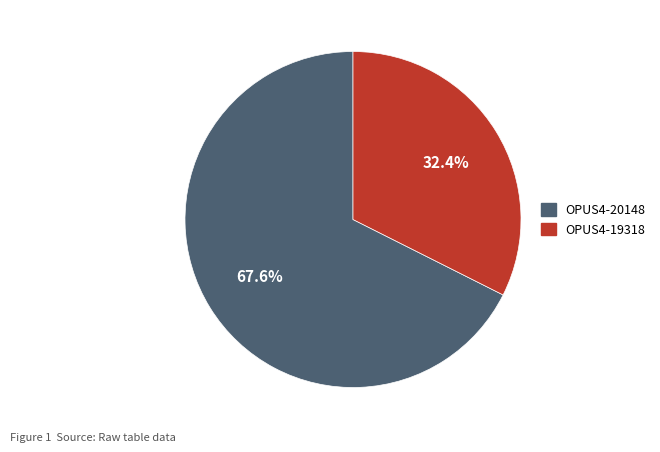

To the nearest percent, what is the difference between the OPUS4-20148 and OPUS4-19318 slice percentages?

35%